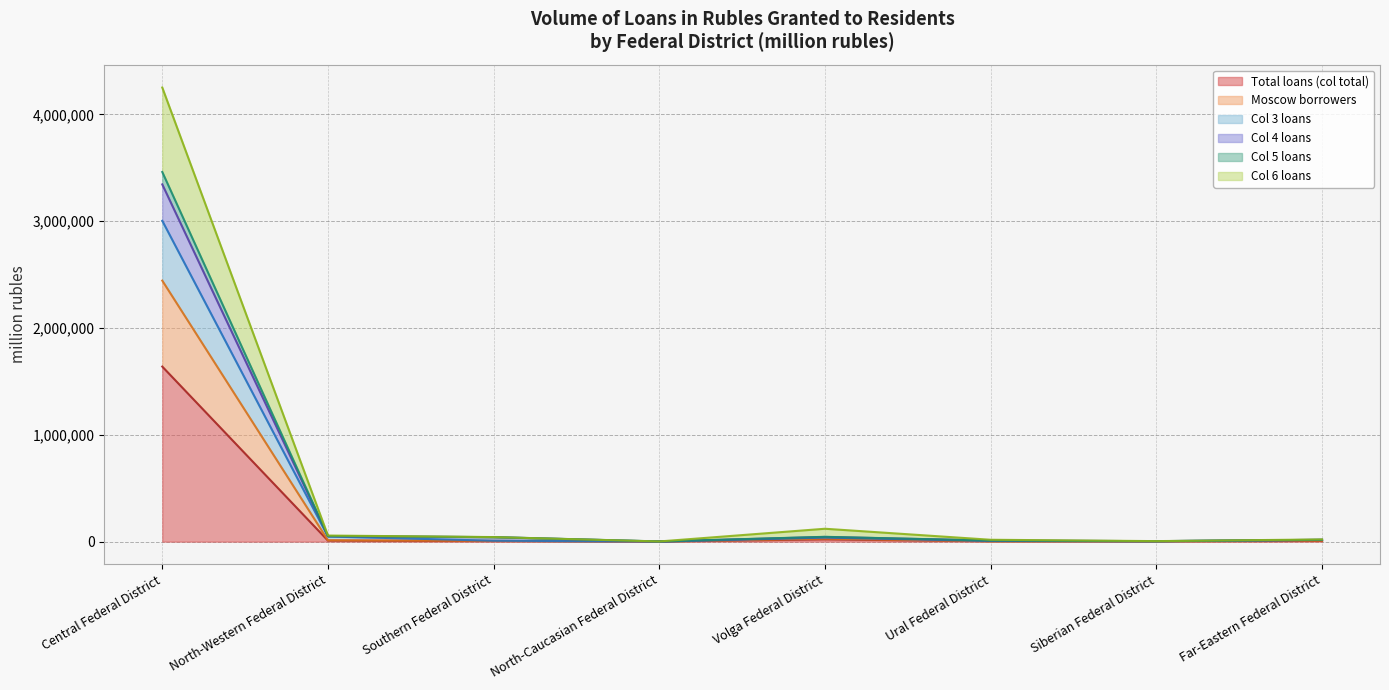

The Total loans (col total) series shows 2925 at Ural Federal District. True or false?

True